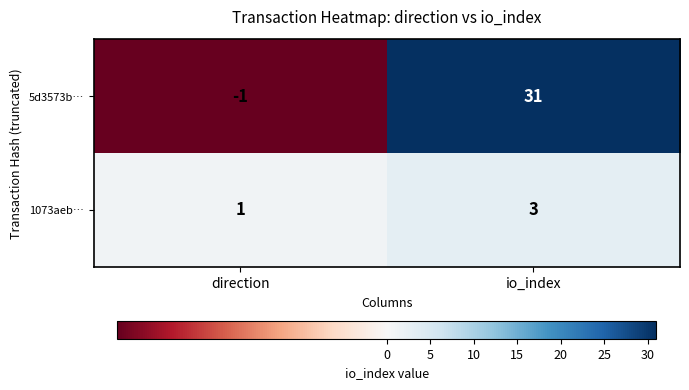

Reading left to right, transcribe all the data shown in this chart.

5d3573b…: direction=-1	io_index=31
1073aeb…: direction=1	io_index=3